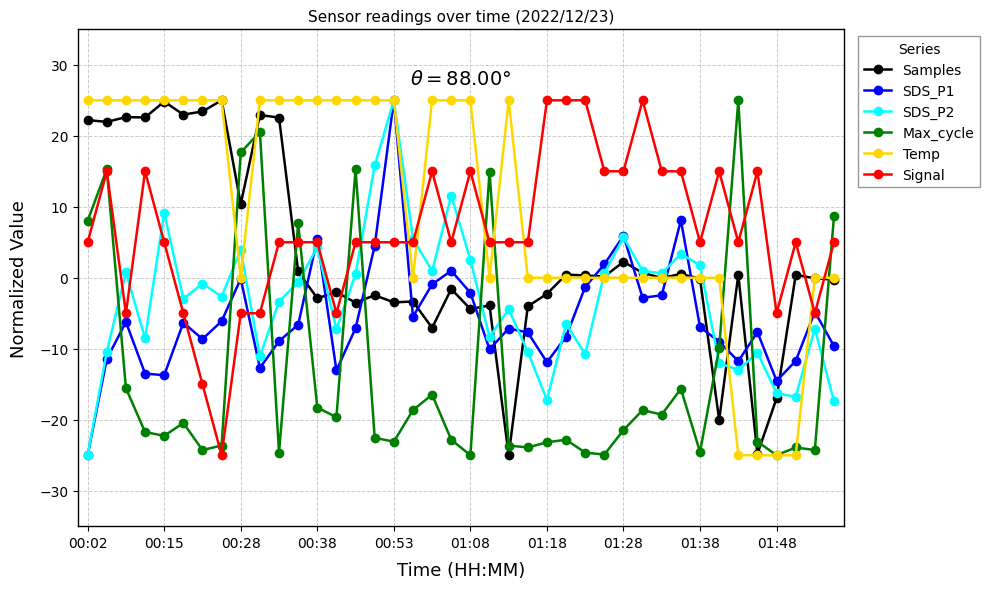

Is this an area chart (filled region under the line)?

No